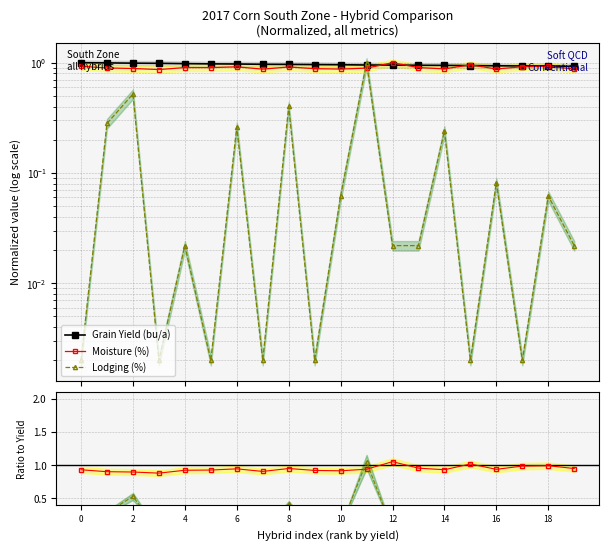

What is the difference between the maximum and second lowest values in the Moisture (%) series?

0.1